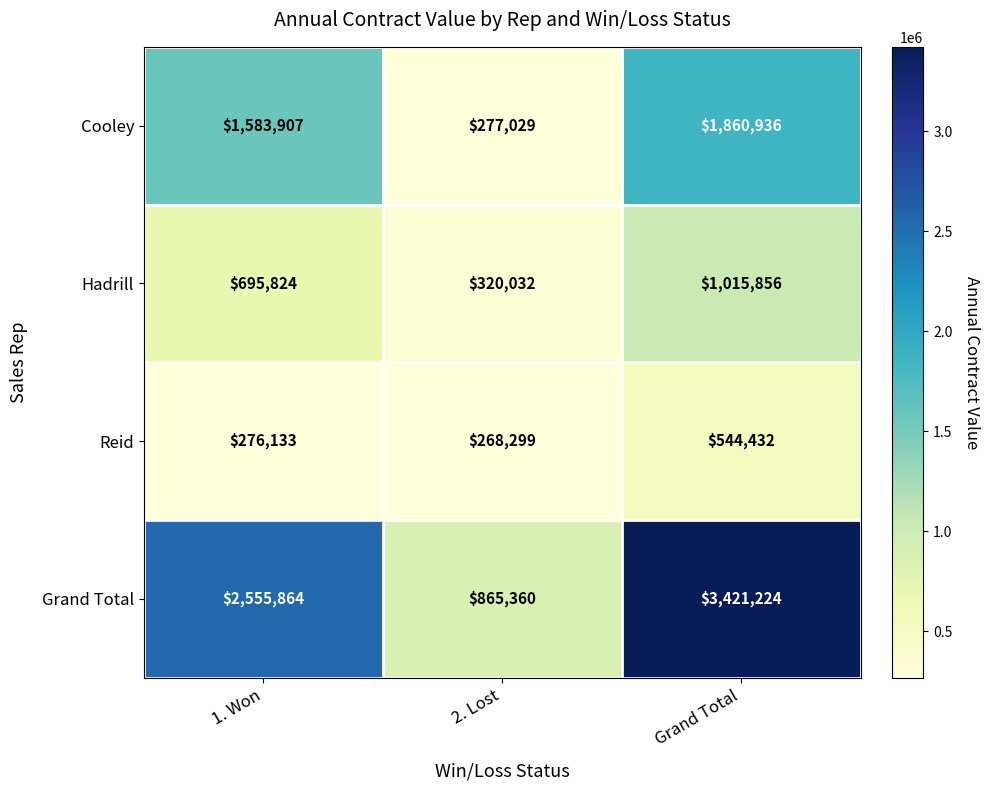

How many data points does each series have?

3